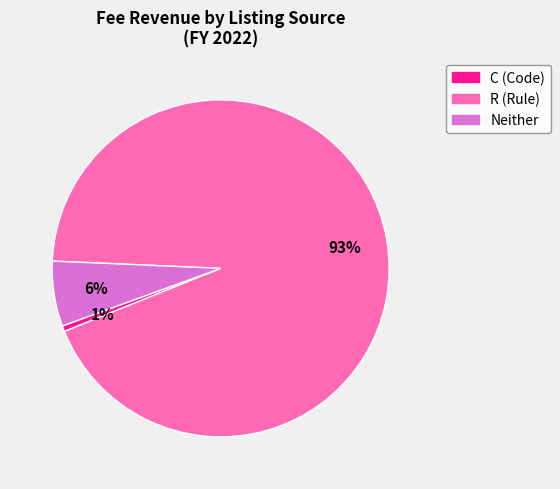

Is there a majority slice in this chart?

Yes